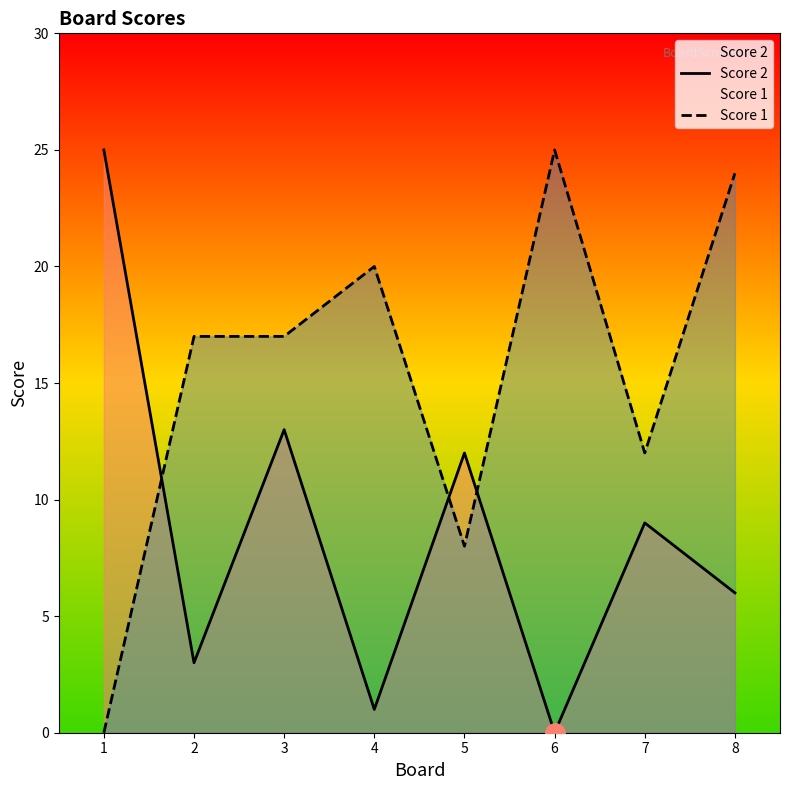

What is the greatest value displayed?

25